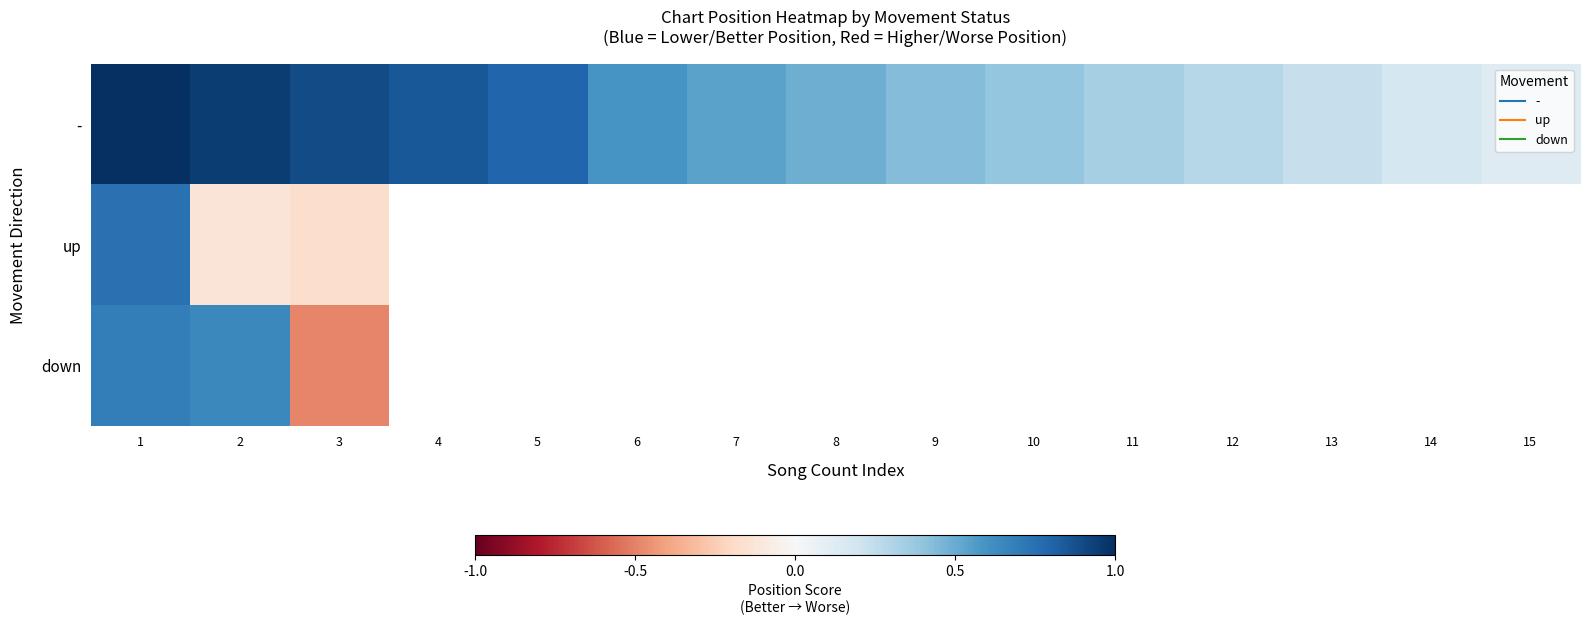

At how many categories does at least one series exceed 0?

15